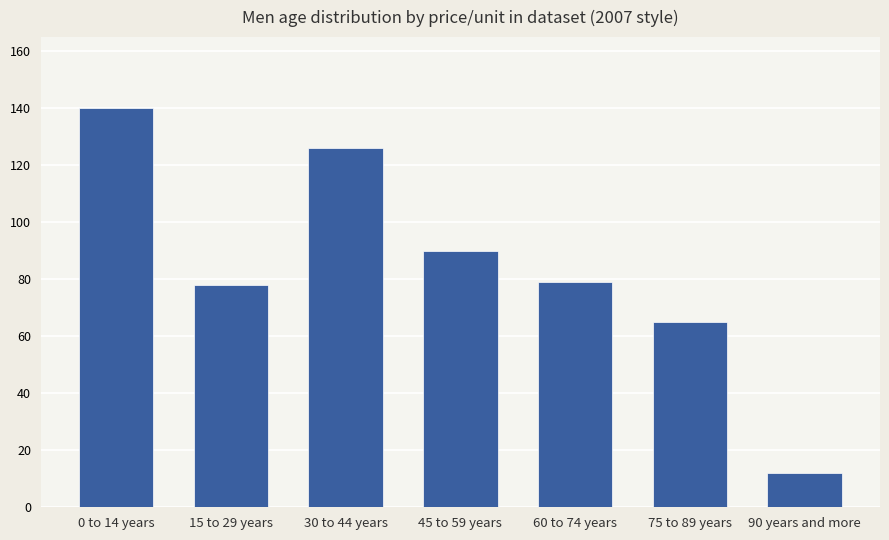

Reading left to right, extract all data points from this chart.

140	78	126	90	79	65	12